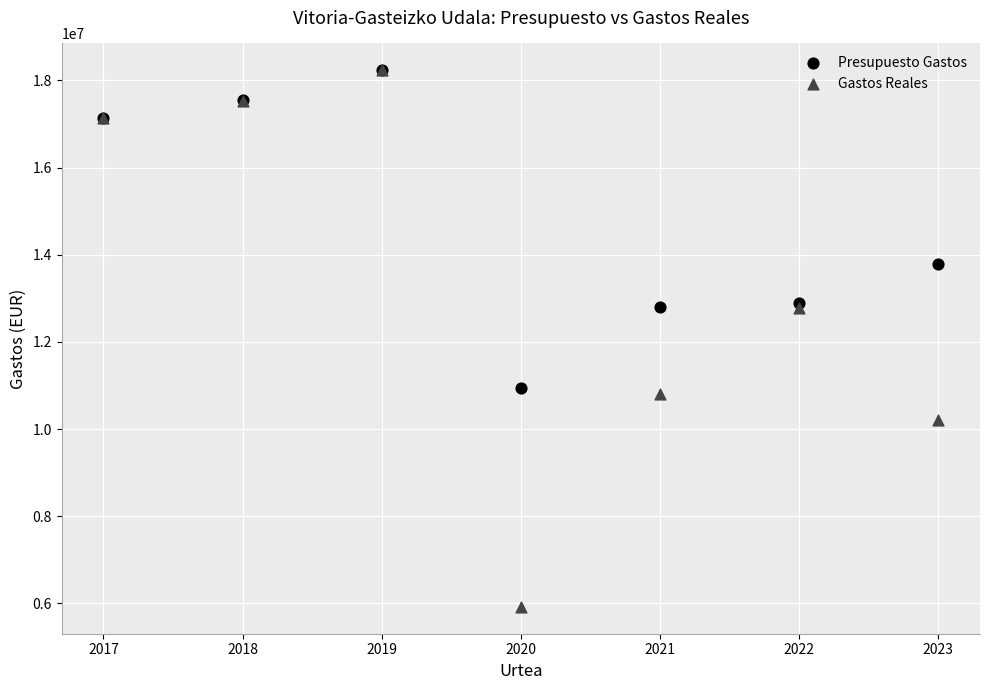

In the Presupuesto Gastos series, what Y value is closest to 14591300?

13782538.9